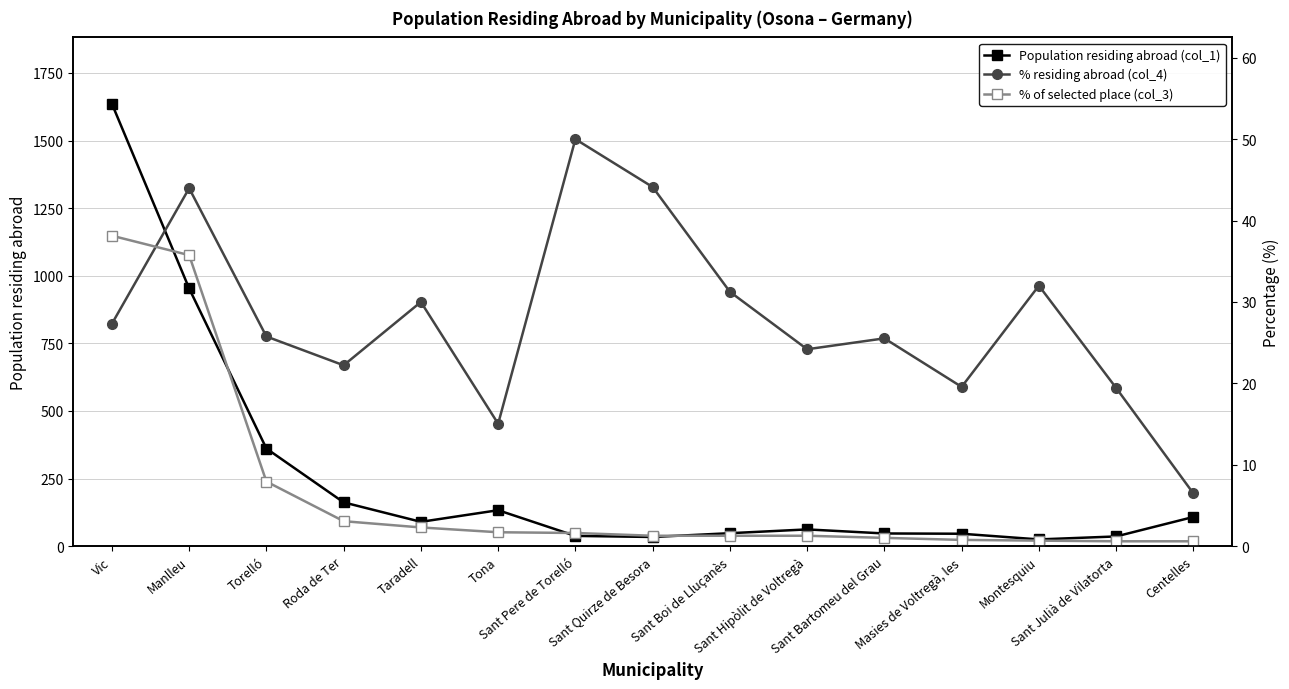

What is the value of the % residing abroad (col_4) point at the 9th from the left?

31.2